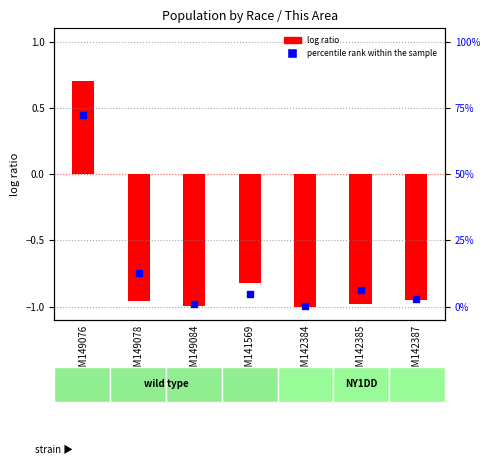

At which category is the sum across all series the highest?

GSM149076